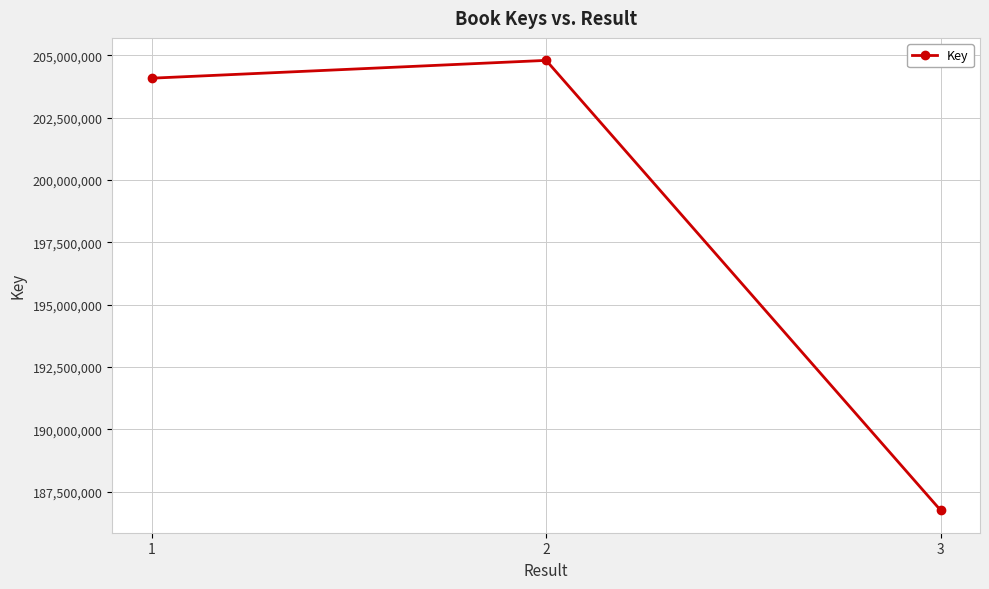

What is the difference between the values at 2 and 3?

18049703